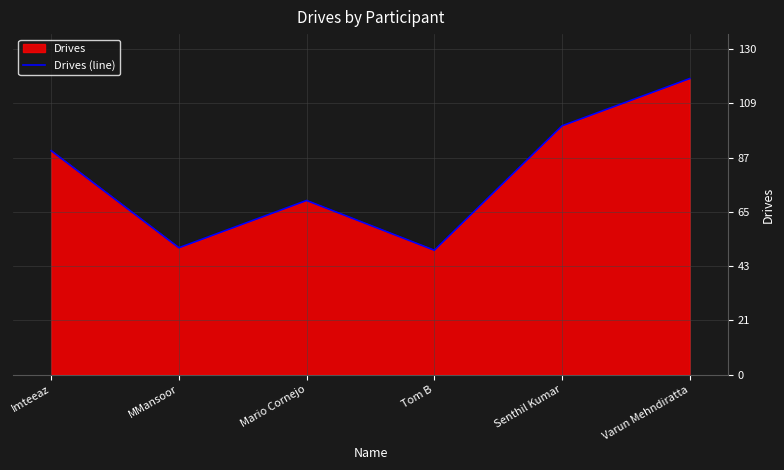

What is the change in value from Imteeaz to Tom B?

-40